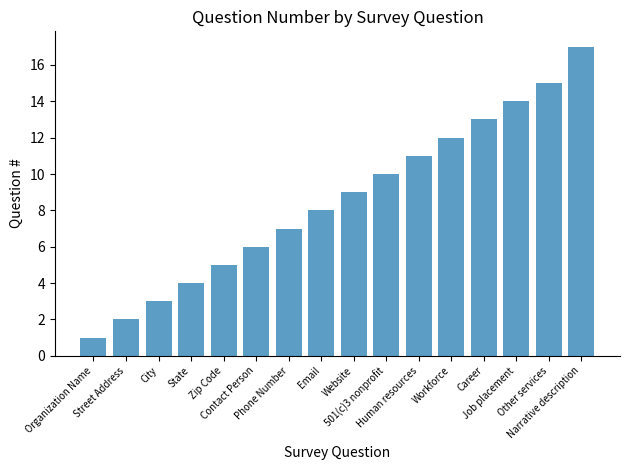

What is the difference between the second highest and minimum values?

14